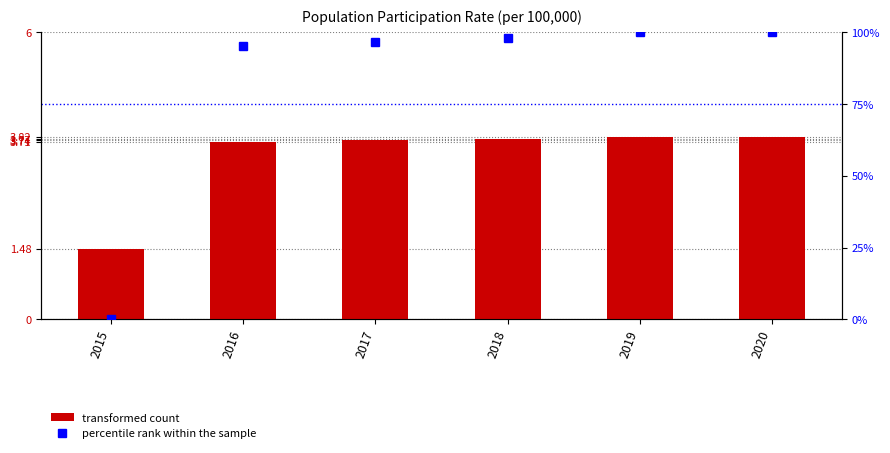

What is the average value of the Value series?

3.4